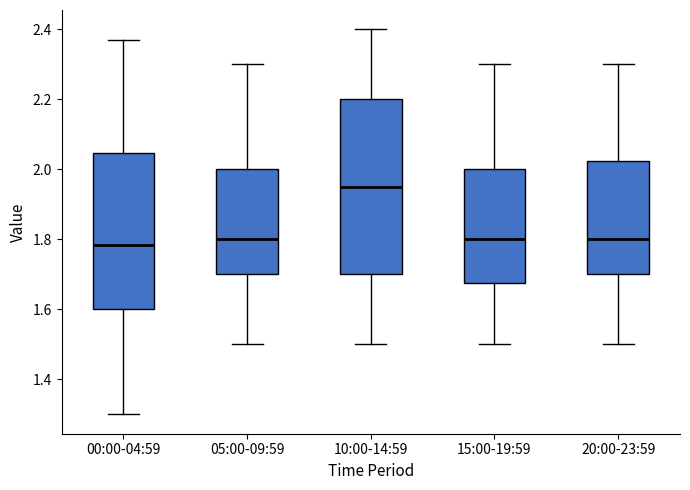

Reading left to right, transcribe this box plot: for each box, give where its median line is, the range the box spans, and where its two whiskers end, as read against the y-axis. The values are not printed on the chart, so give them approximately, as read against the axis.

00:00-04:59: median 1.78, box 1.60 to 2.04, whiskers 1.30 to 2.38
05:00-09:59: median 1.80, box 1.70 to 2.00, whiskers 1.50 to 2.30
10:00-14:59: median 1.96, box 1.70 to 2.20, whiskers 1.50 to 2.40
15:00-19:59: median 1.80, box 1.68 to 2.00, whiskers 1.50 to 2.30
20:00-23:59: median 1.80, box 1.70 to 2.02, whiskers 1.50 to 2.30